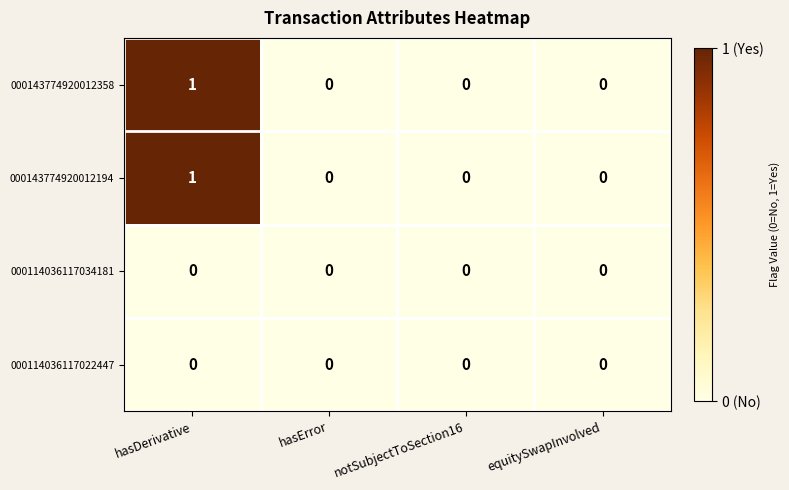

At which category does the chart reach its peak across all series?

hasDerivative